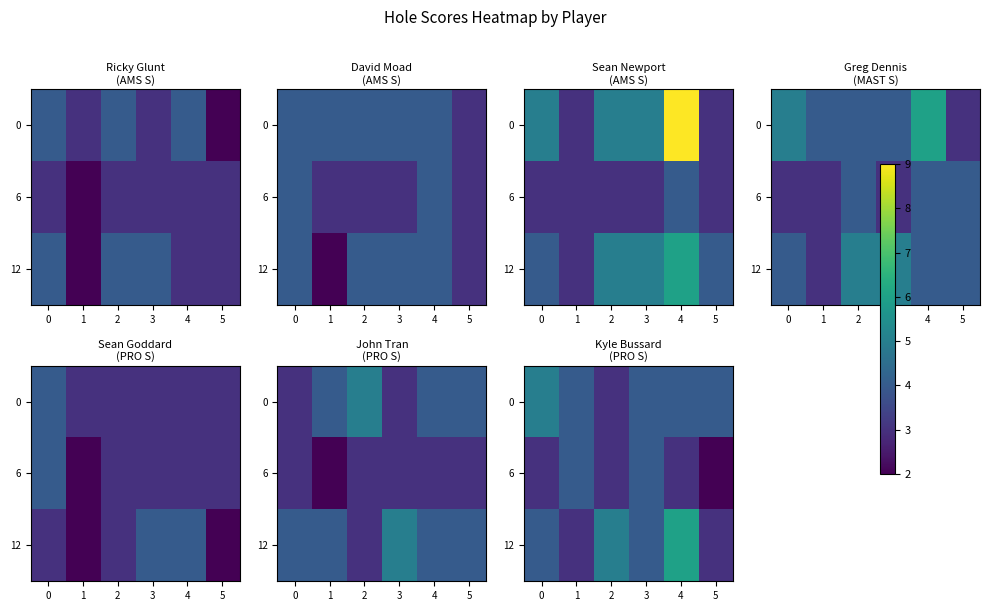

The value of 6 at 1 is 4. True or false?

True